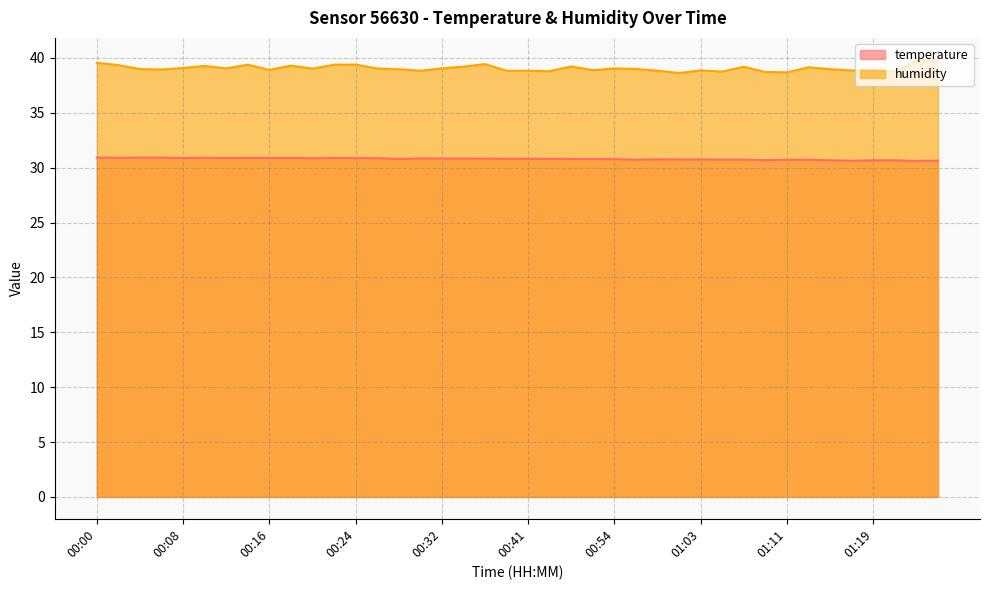

Count the number of categories in the chart.

40